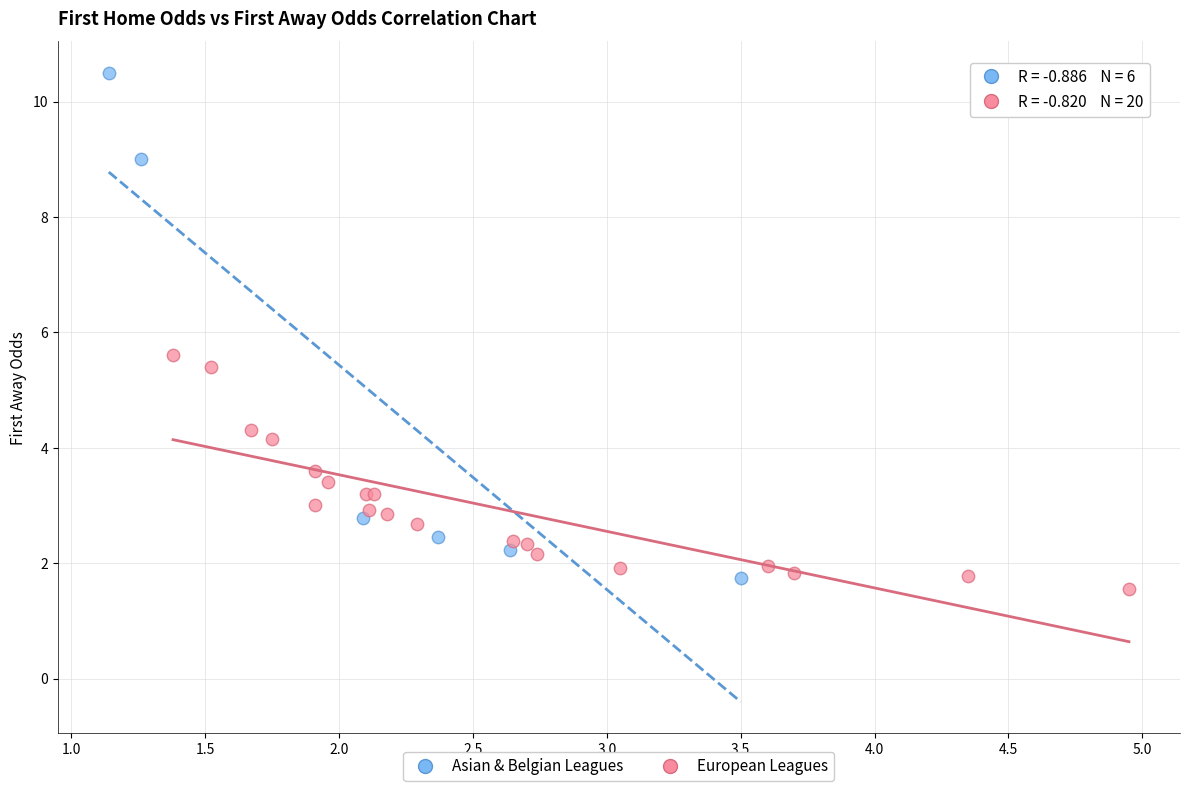

What are all the series names shown in the legend?

Asian & Belgian Leagues, European Leagues